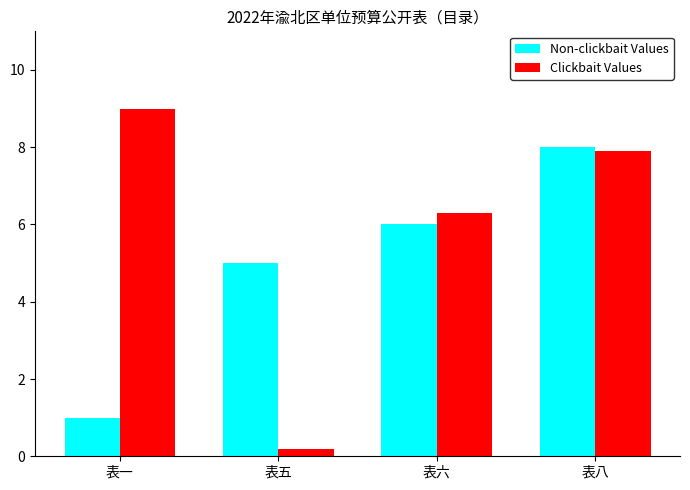

Reading left to right, what are all the values shown in this chart?

Non-clickbait Values: 1.0	5.0	6.0	8.0
Clickbait Values: 9.0	0.2	6.3	7.9